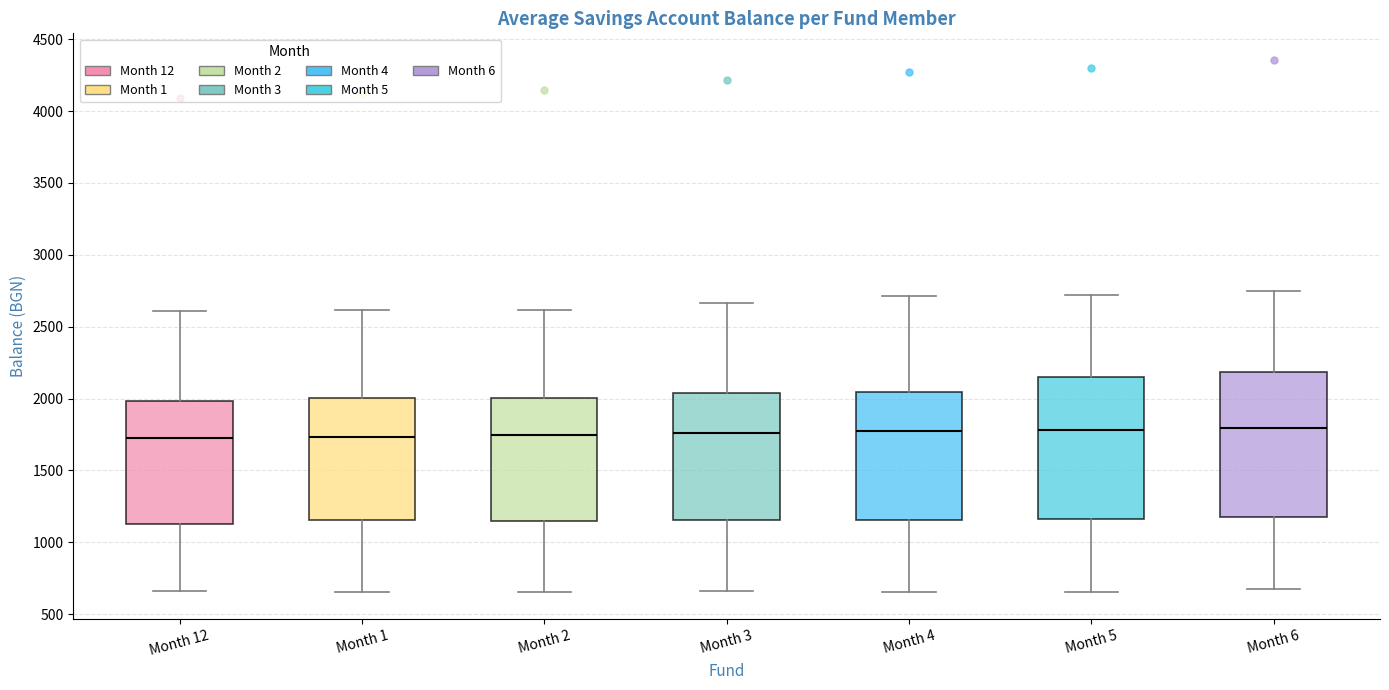

Reading left to right, transcribe this box plot: for each box, give where its median line is, the range the box spans, and where its two whiskers end, as read against the y-axis. The values are not printed on the chart, so give them approximately, as read against the axis.

Month 12: median 1700, box 1150 to 2000, whiskers 650 to 2600
Month 1: median 1750, box 1150 to 2000, whiskers 650 to 2600
Month 2: median 1750, box 1150 to 2000, whiskers 650 to 2600
Month 3: median 1750, box 1150 to 2050, whiskers 650 to 2650
Month 4: median 1800, box 1150 to 2050, whiskers 650 to 2700
Month 5: median 1800, box 1150 to 2150, whiskers 650 to 2700
Month 6: median 1800, box 1200 to 2200, whiskers 700 to 2750